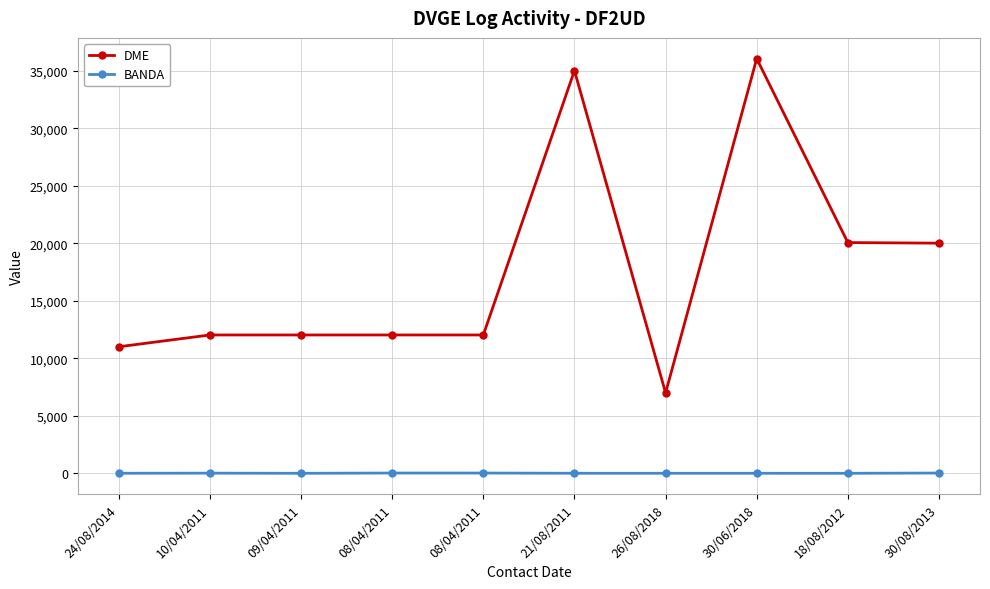

At how many categories does at least one series exceed 16026?

4